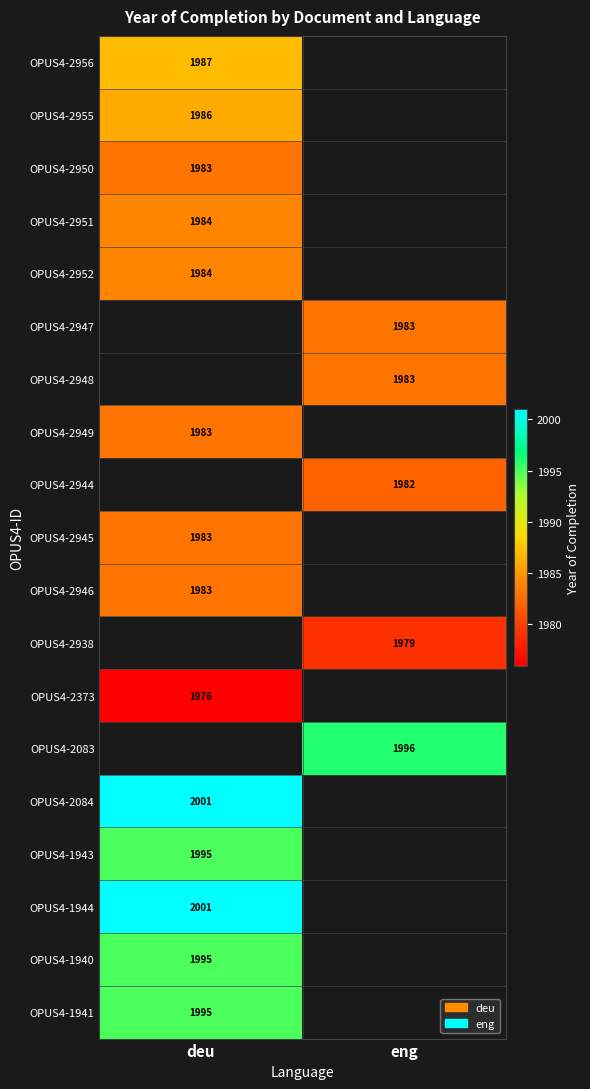

Is it true that OPUS4-2938 equals 3444 at eng?

False